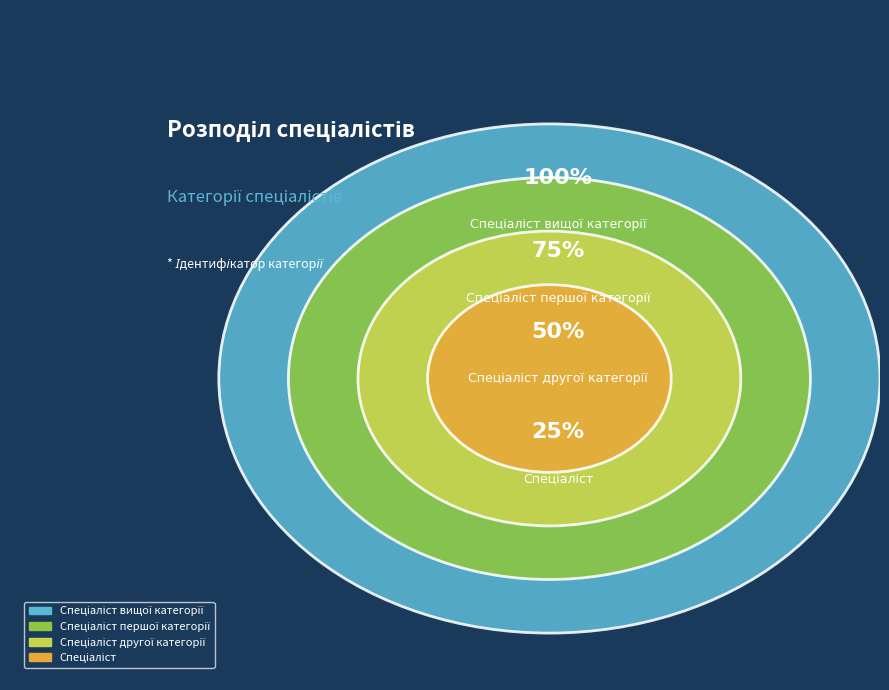

Does Спеціаліст другої категорії account for over 50% of the chart?

No